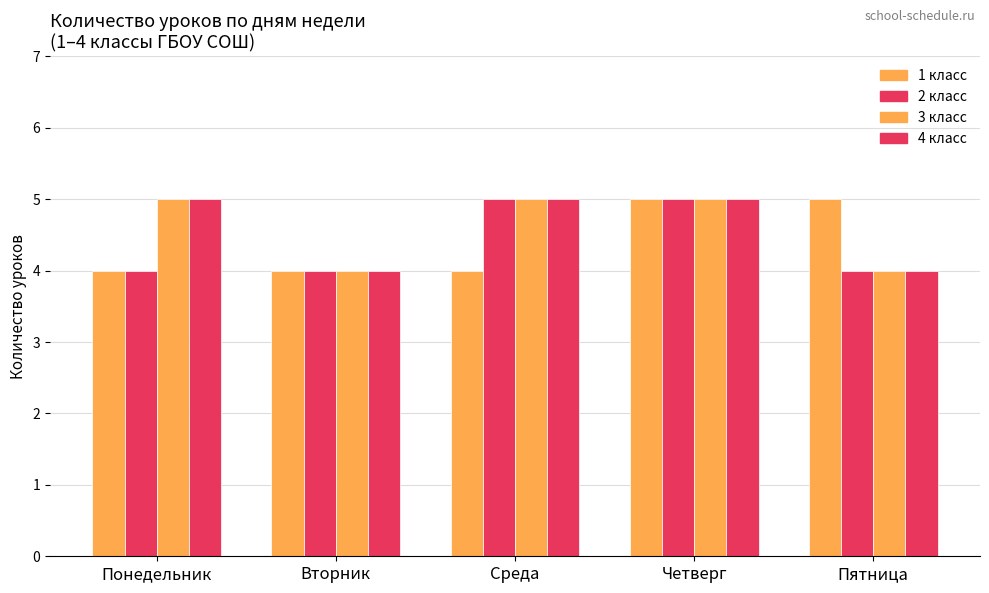

Reading right to left, what are all the values shown in this chart?

1 класс: Пятница=5	Четверг=5	Среда=4	Вторник=4	Понедельник=4
2 класс: Пятница=4	Четверг=5	Среда=5	Вторник=4	Понедельник=4
3 класс: Пятница=4	Четверг=5	Среда=5	Вторник=4	Понедельник=5
4 класс: Пятница=4	Четверг=5	Среда=5	Вторник=4	Понедельник=5